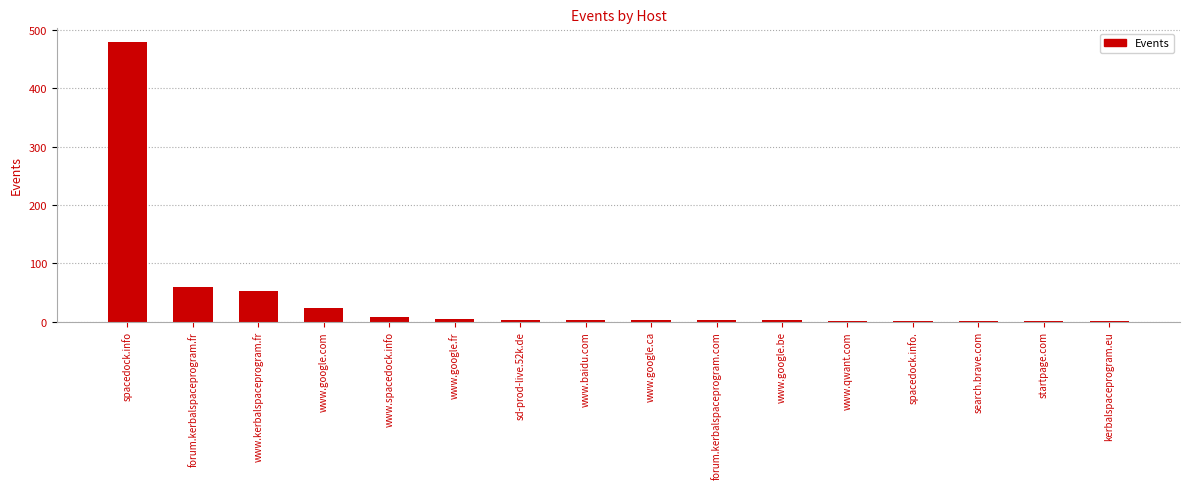

Which has a higher value, kerbalspaceprogram.eu or www.google.com?

www.google.com